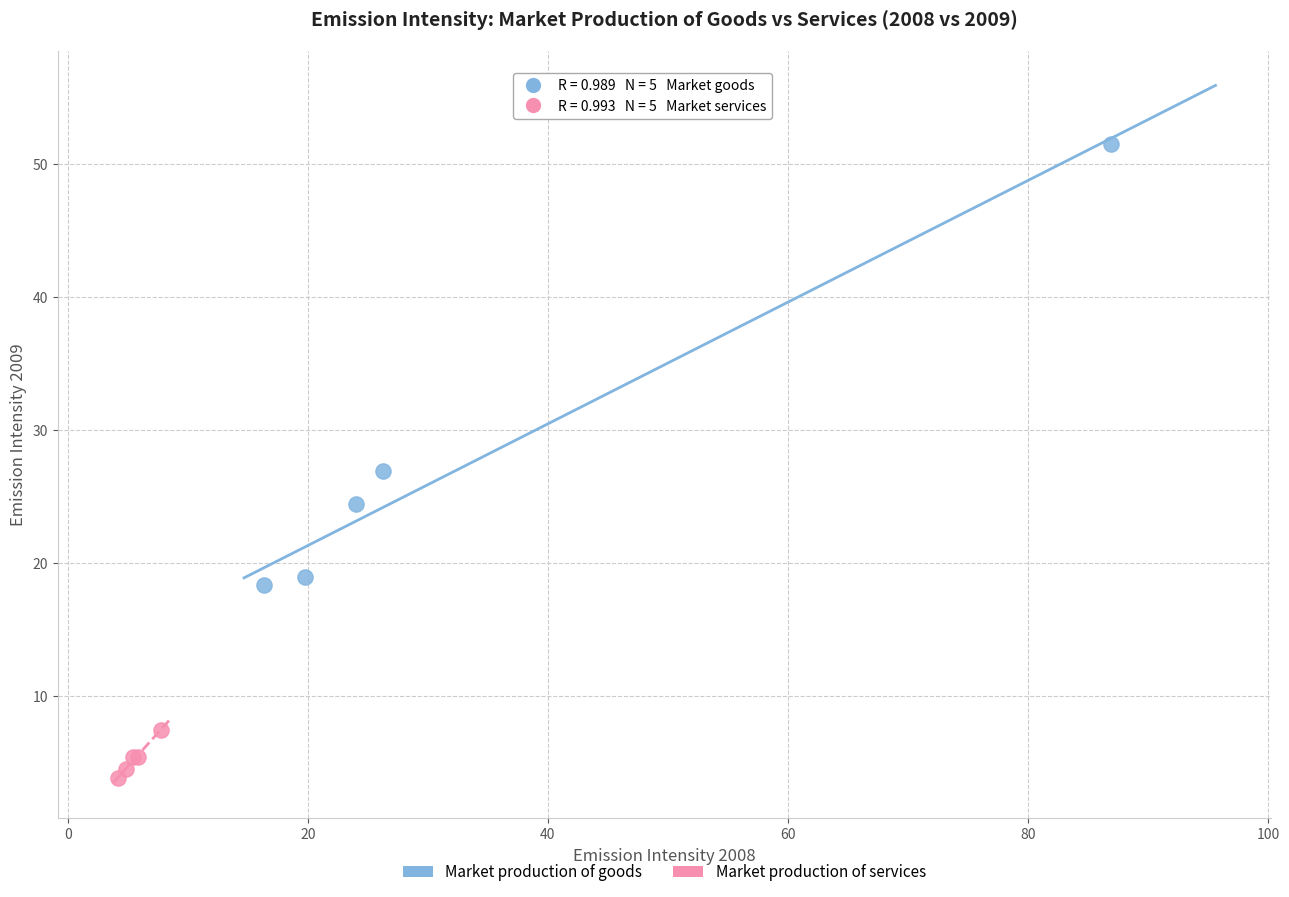

Which series reaches the maximum Y coordinate?

Market production of goods